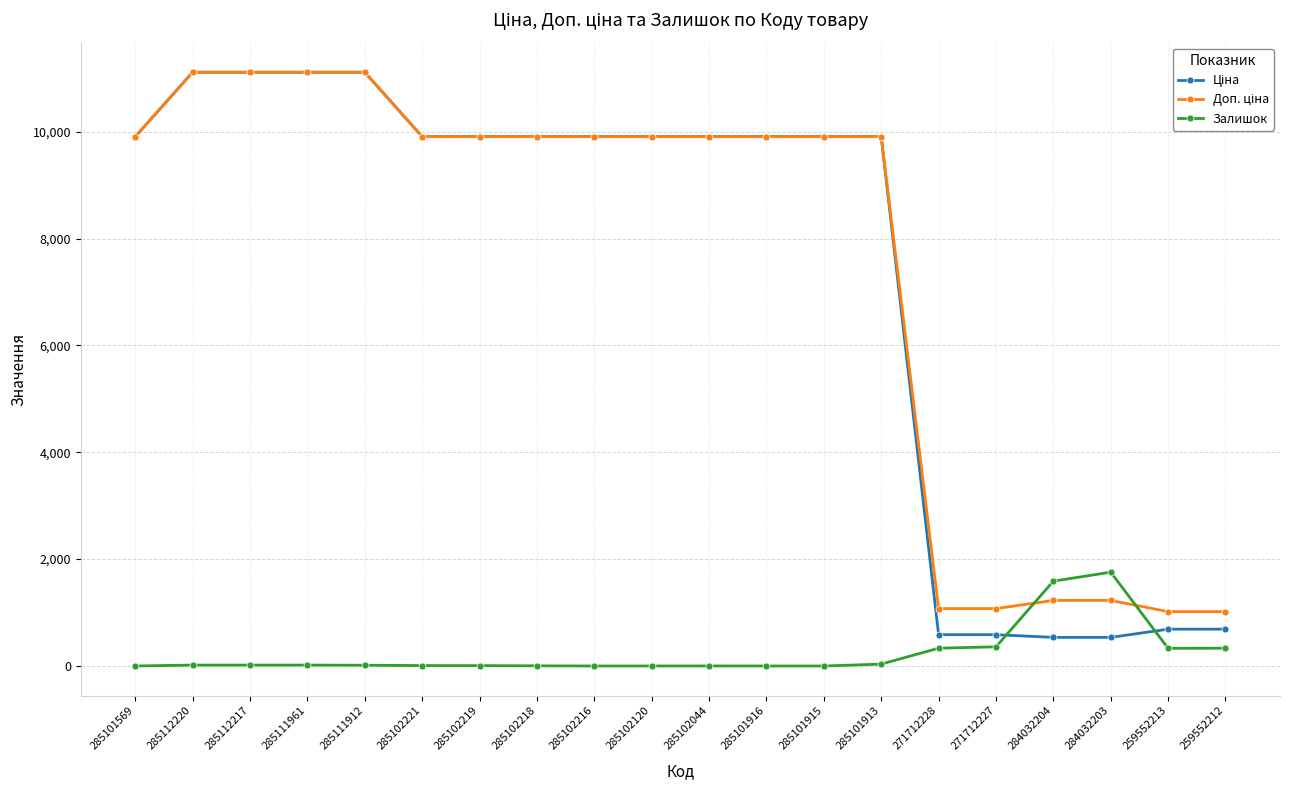

At how many categories does at least one series exceed 8893?

14